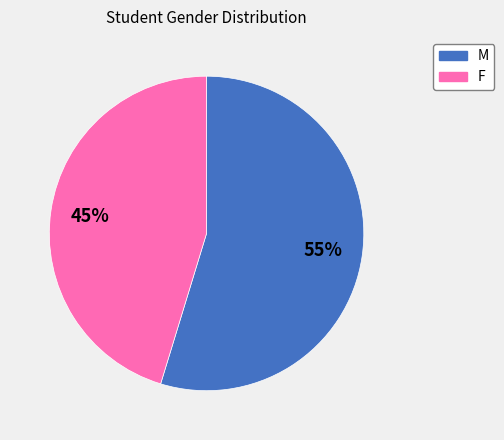

What is the majority slice?

M